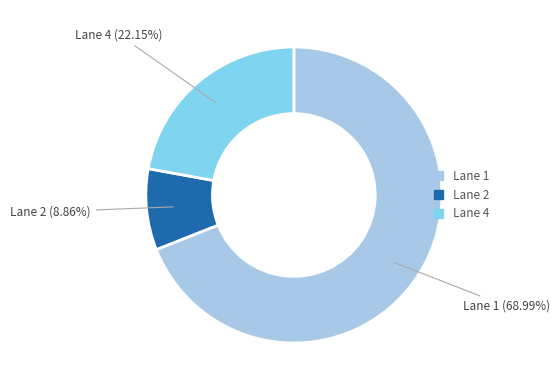

Between Lane 4 and Lane 1, which is larger?

Lane 1